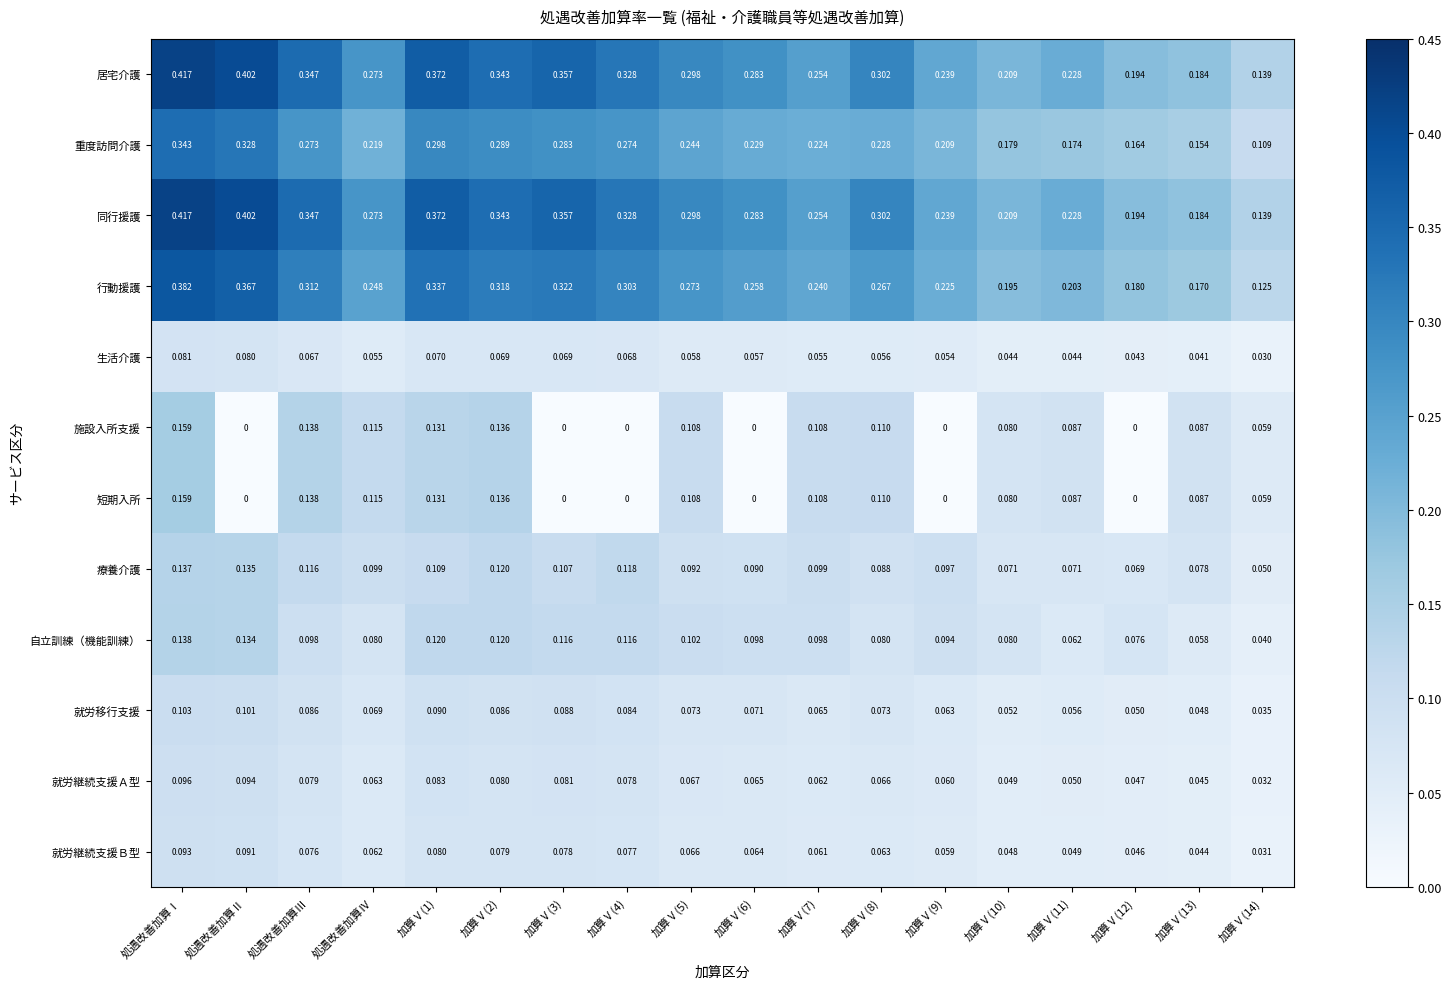

What is the total value across all series at 加算Ⅴ(3)?

1.9